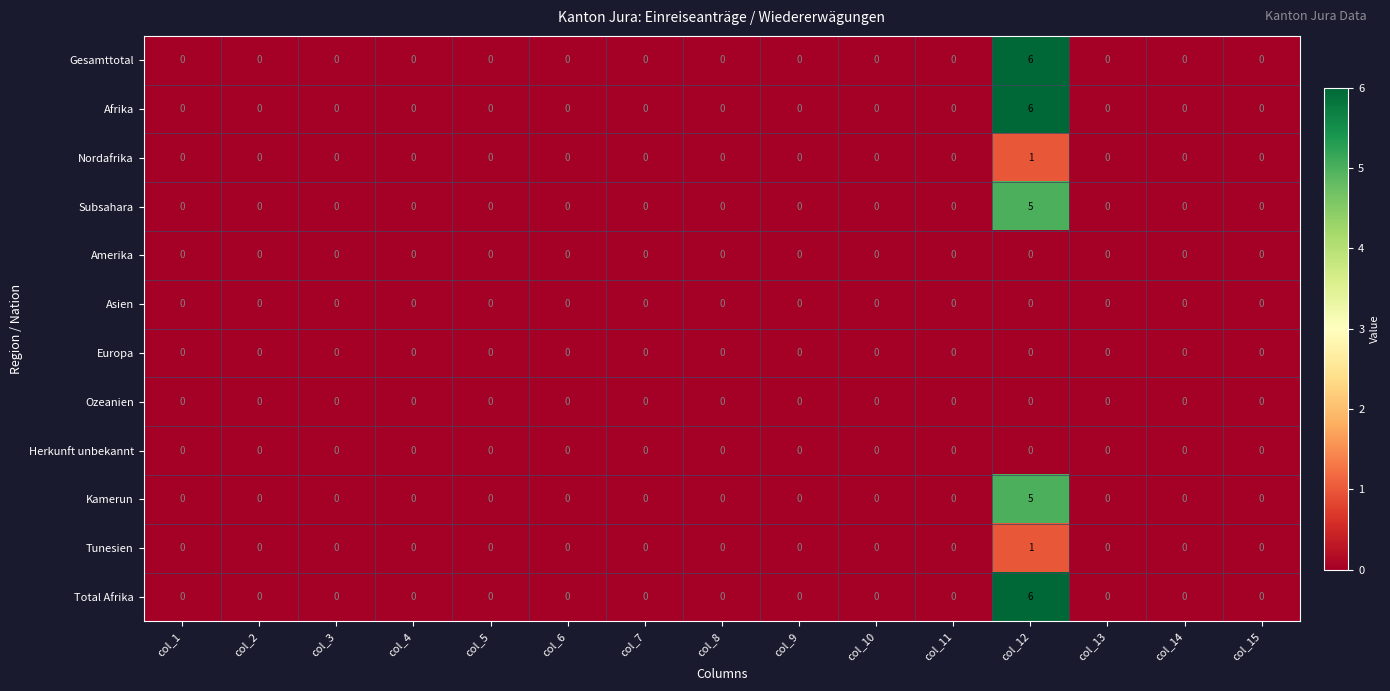

At which category does the chart reach its peak across all series?

col_12